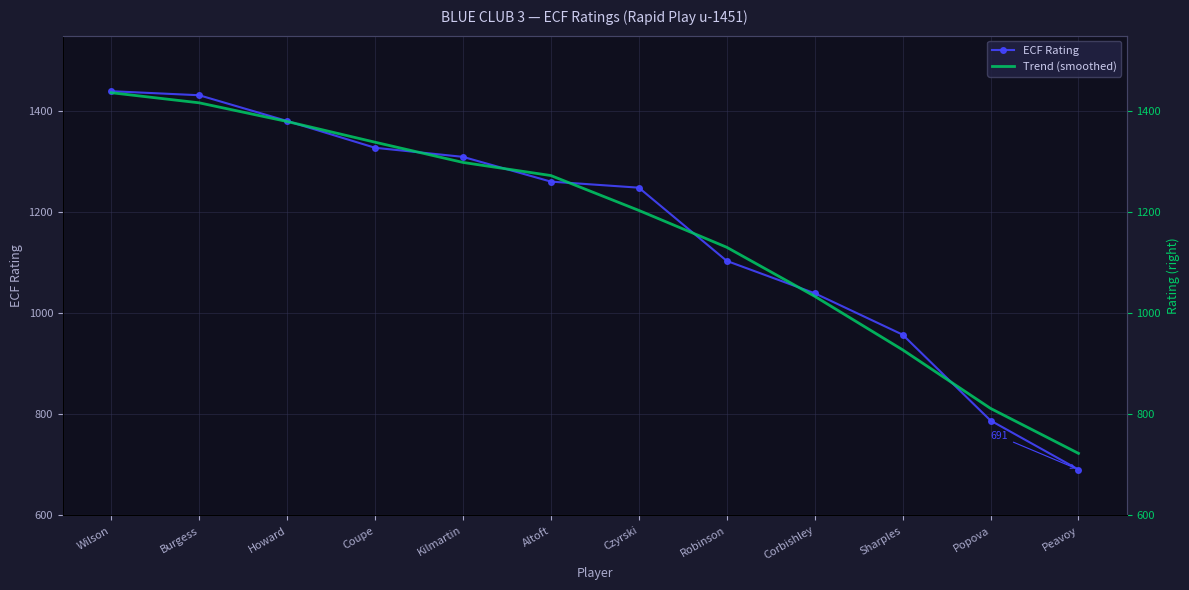

Which series has the largest total across all categories?

ECF Rating